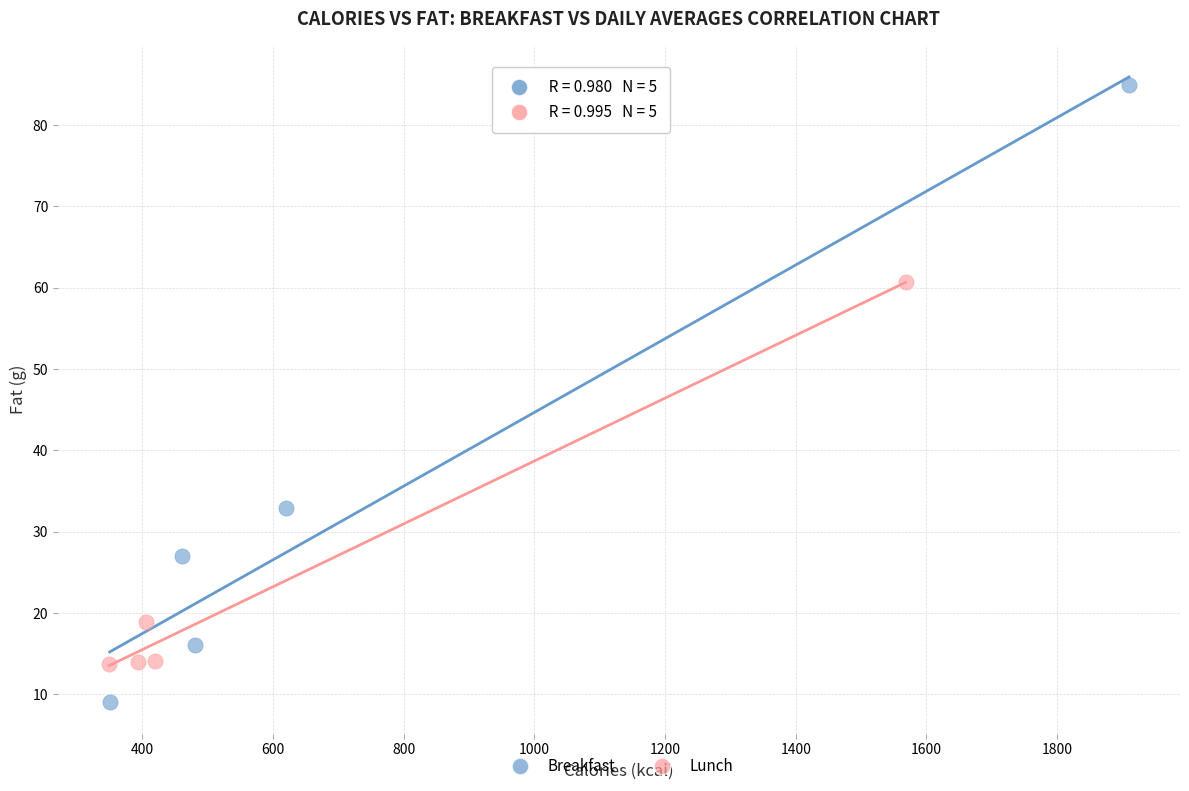

Which series reaches the minimum Y coordinate?

Breakfast